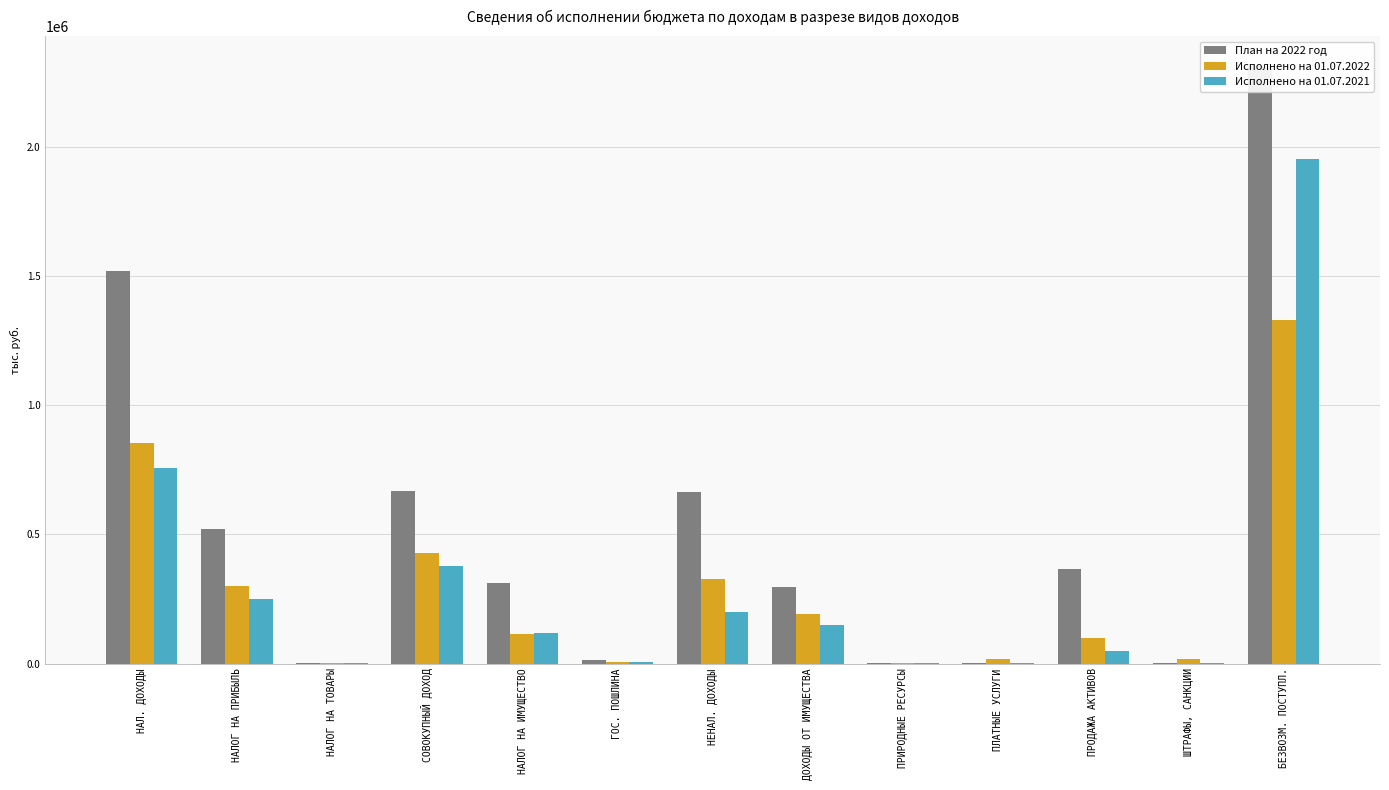

The План на 2022 год series shows 365000.0 at ПРОДАЖА АКТИВОВ. True or false?

True